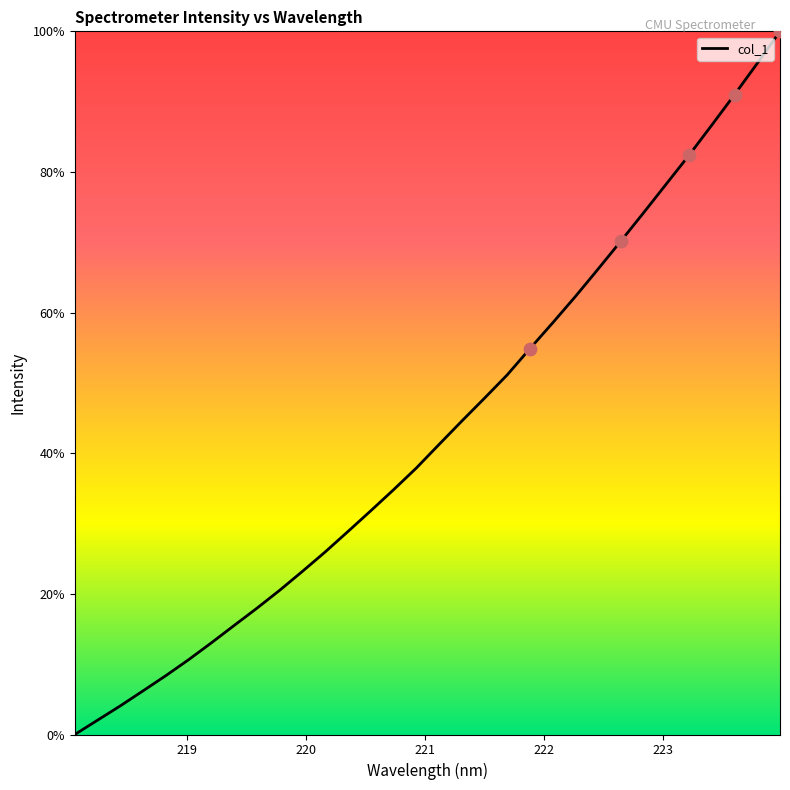

What is the maximum value shown in the chart?

100.0